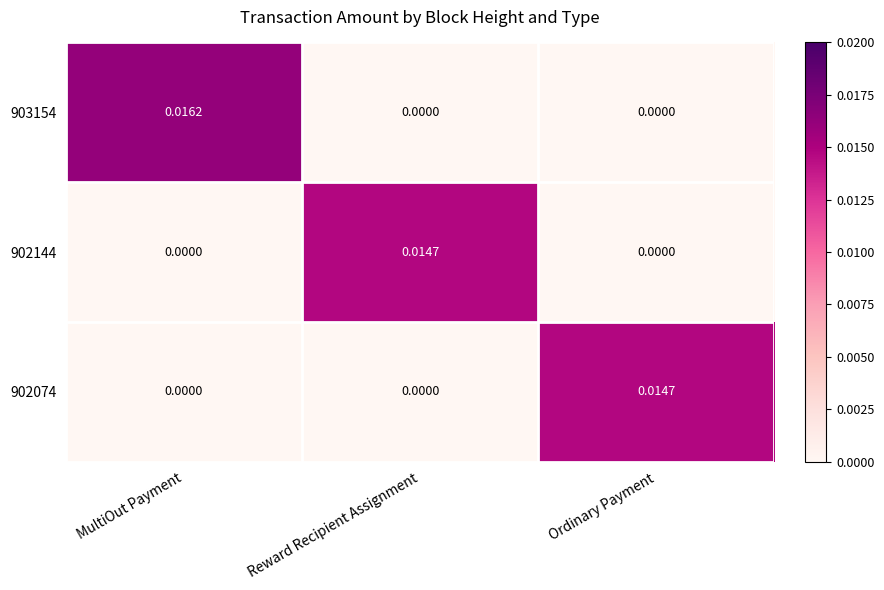

Which category has the highest value across all series?

MultiOut Payment